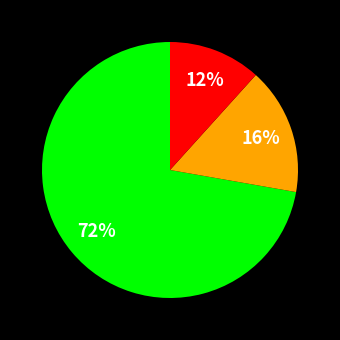

Is there any slice that represents more than half of the pie?

Yes